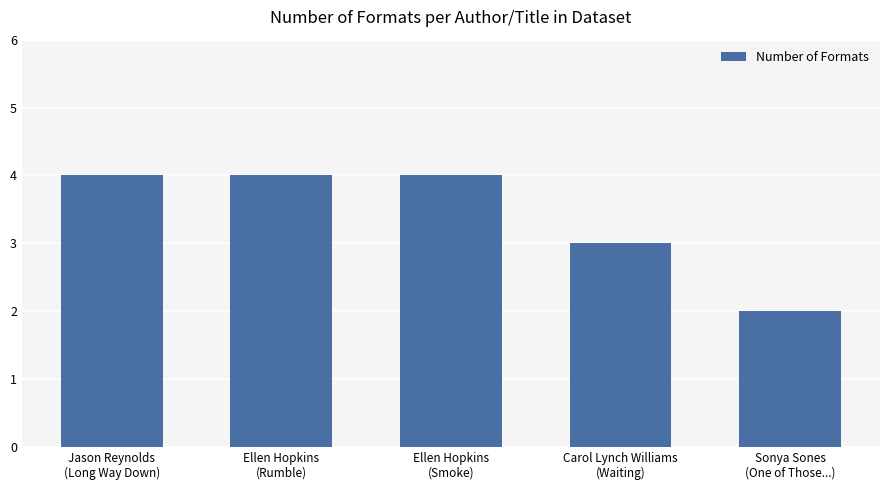

What is the sum of all values?

17